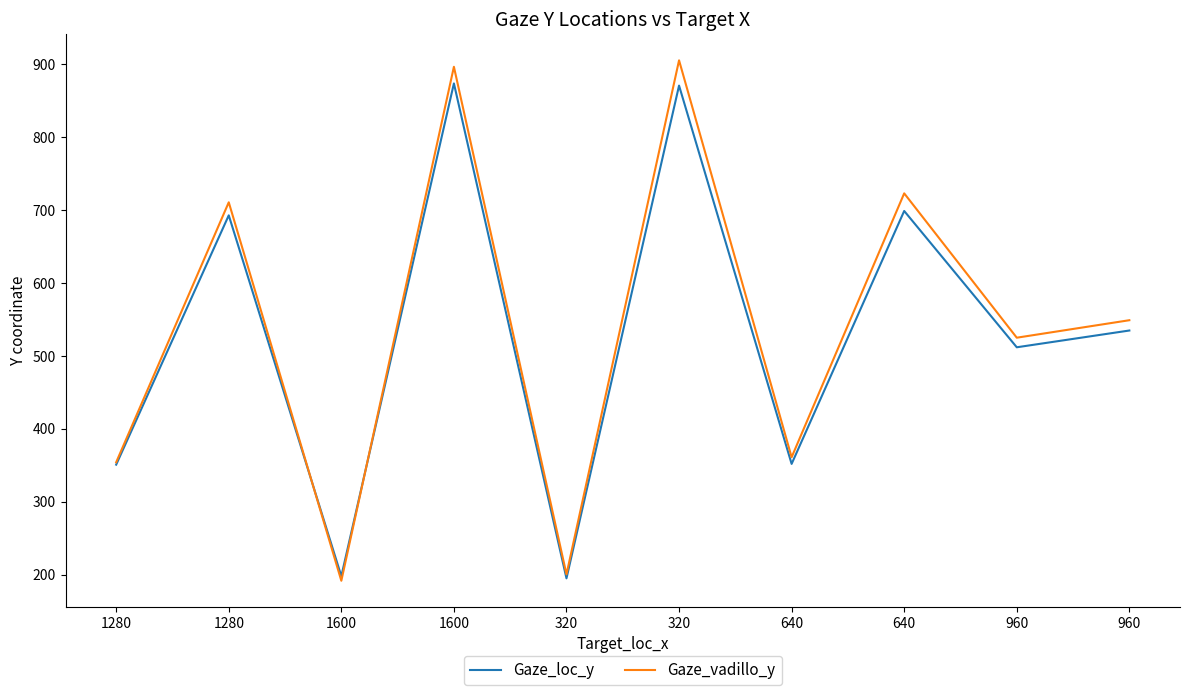

Reading left to right, transcribe all the data shown in this chart.

Gaze_loc_y: 1280=351.0	1280=693.0	1600=198.0	1600=874.0	320=195.0	320=871.0	640=352.0	640=699.0	960=512.0	960=535.0
Gaze_vadillo_y: 1280=354.3	1280=710.9	1600=191.7	1600=896.8	320=200.5	320=905.7	640=361.2	640=723.2	960=525.1	960=549.1